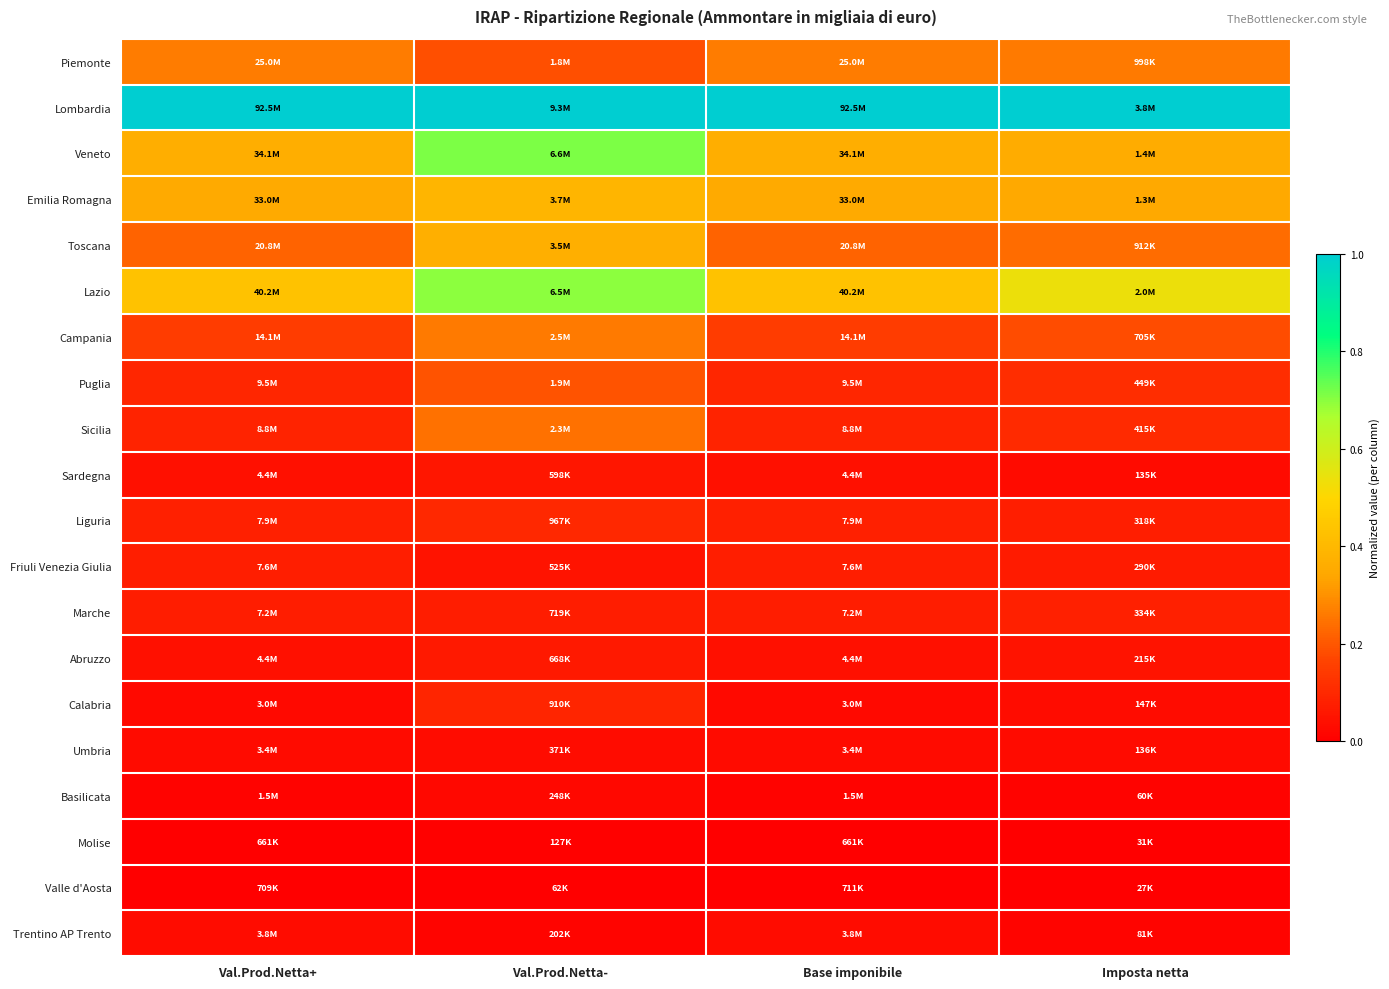

Between Imposta netta and Base imponibile, which is larger?

Base imponibile